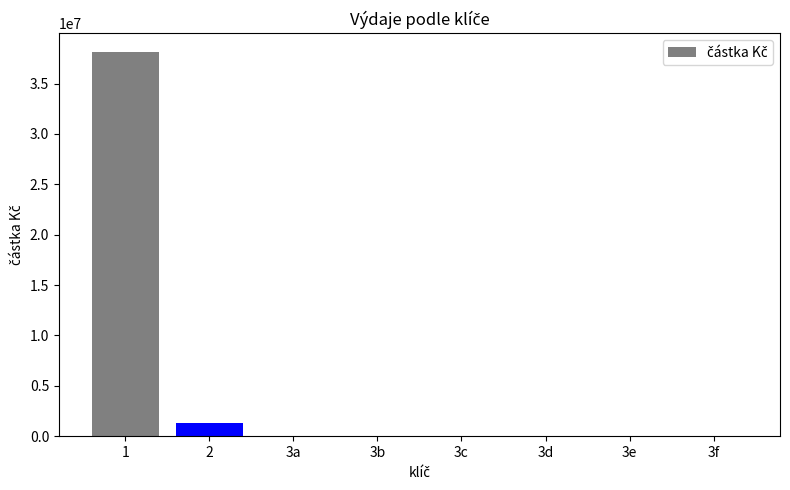

What is the change in value from 1 to 3c?

-38091894.0